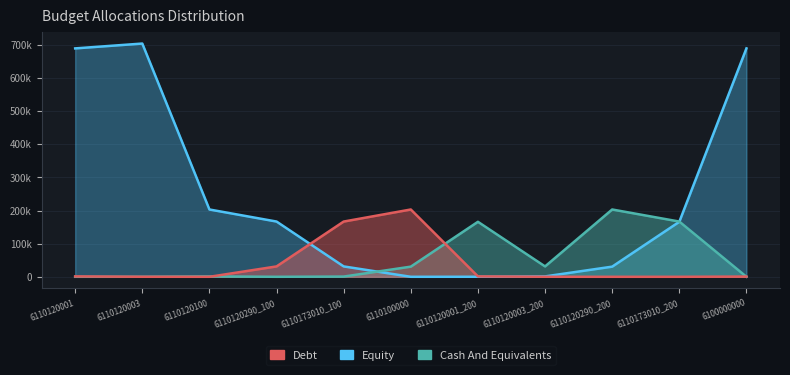

List the series in order of their peak value, highest first.

Equity, Debt, Cash And Equivalents